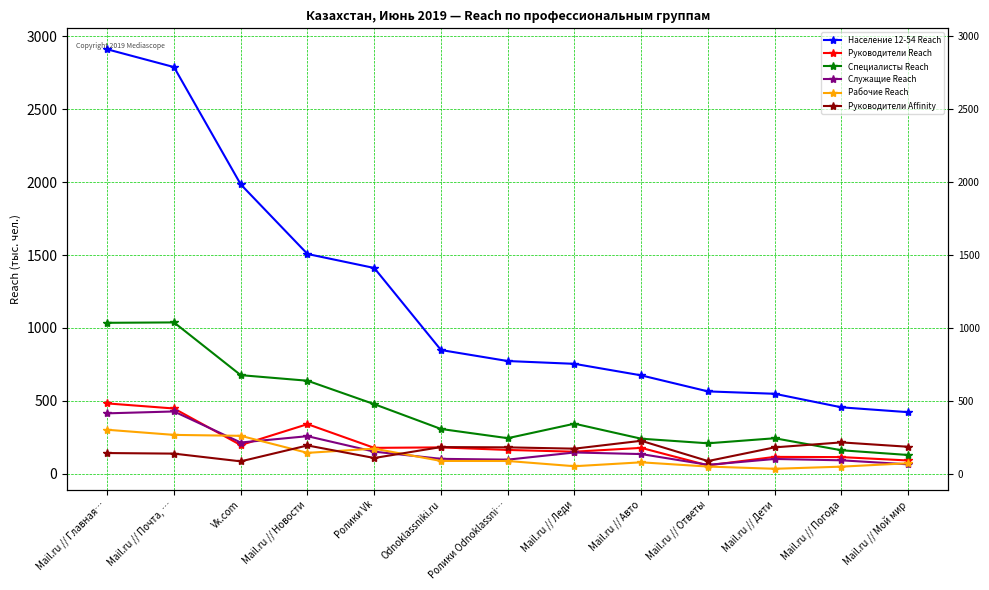

The value of Руководители Reach at Mail.ru // Авто is 177.4. True or false?

True